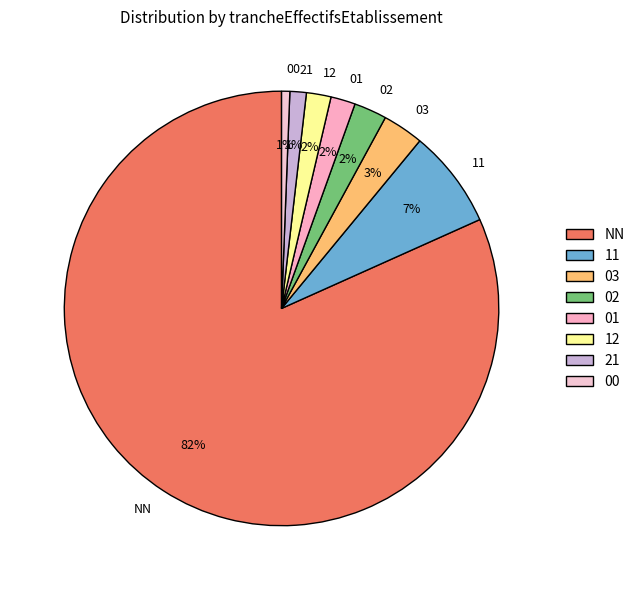

How many segments does this pie chart have?

8